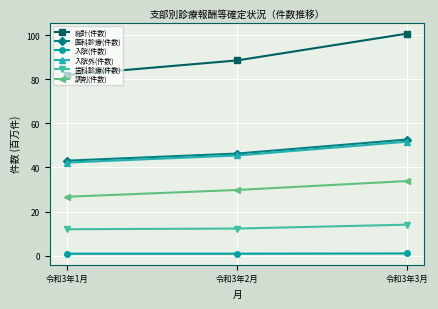

What value does the 歯科診療(件数) series have at 令和3年3月?

14.0